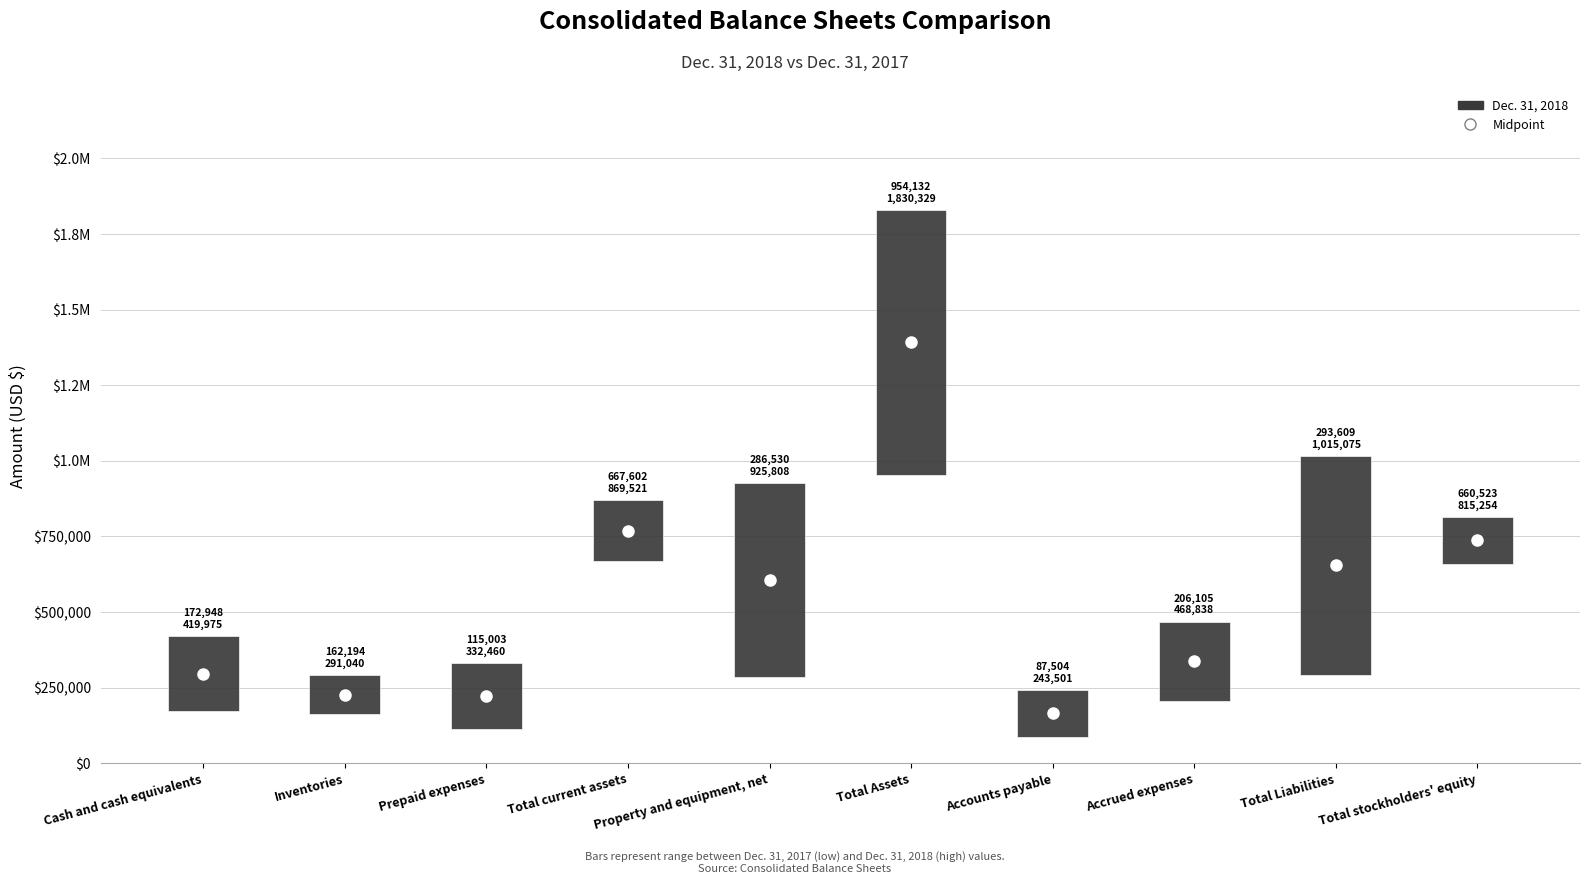

What position from the left is Property and equipment, net?

5